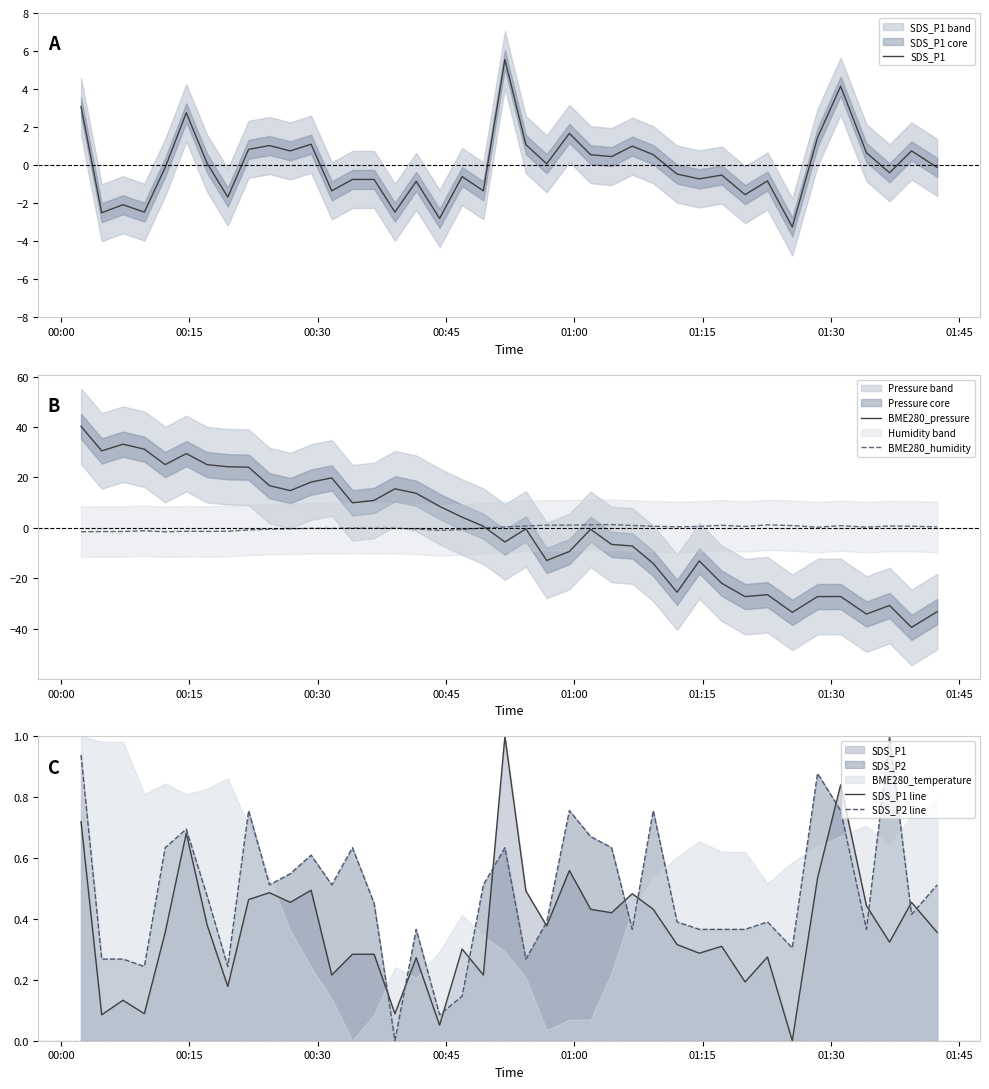

What is the value of the SDS_P1 point at the 38th from the left?

-0.4